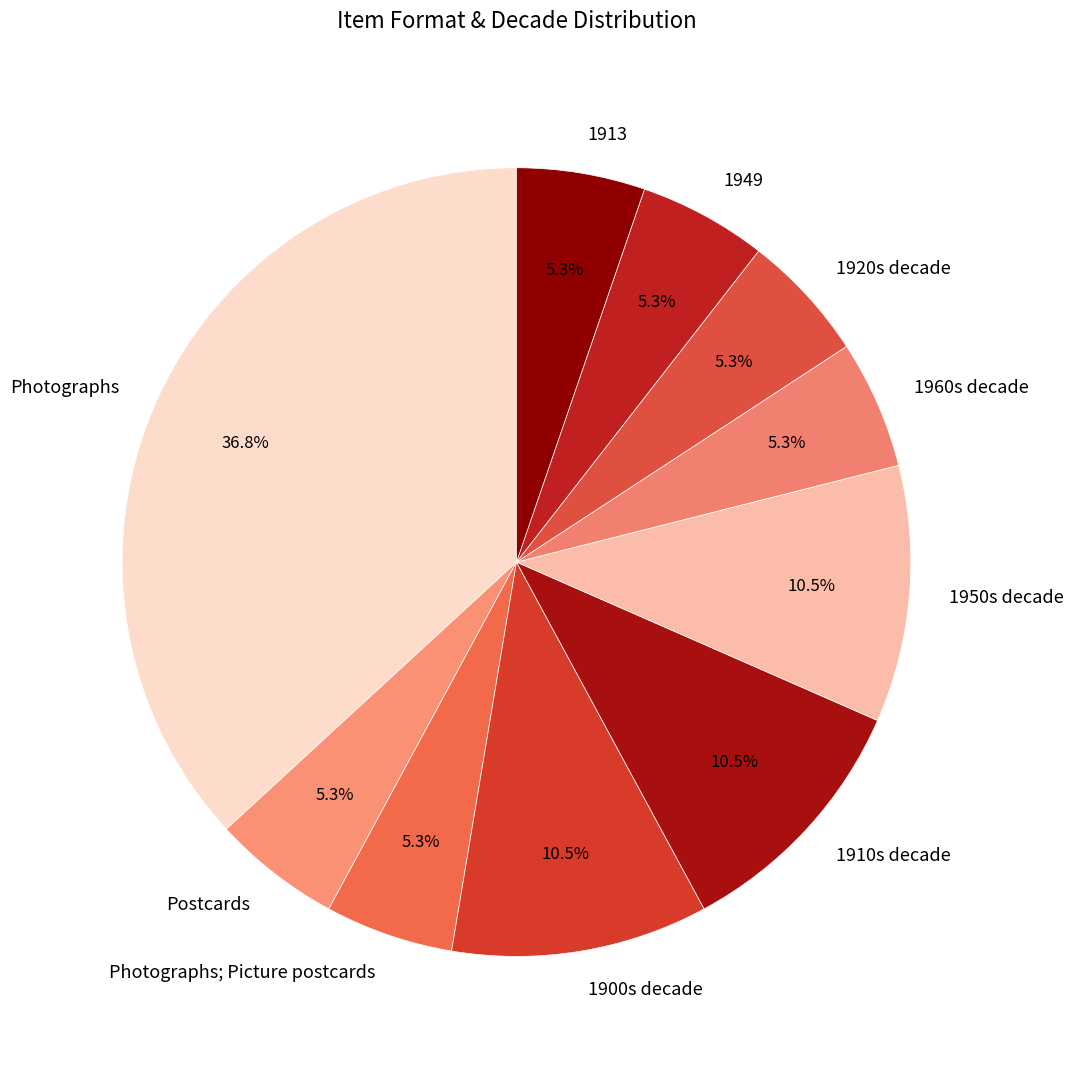

Is 1900s decade the majority of the pie?

No